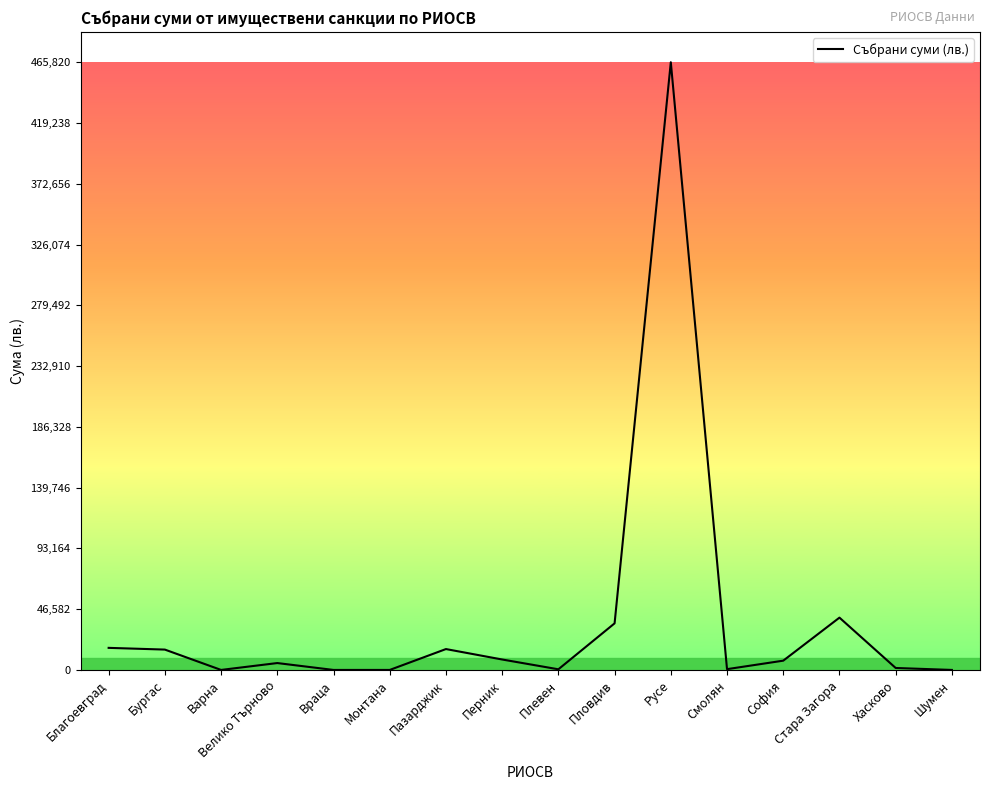

The value at Враца is 0.0. True or false?

True